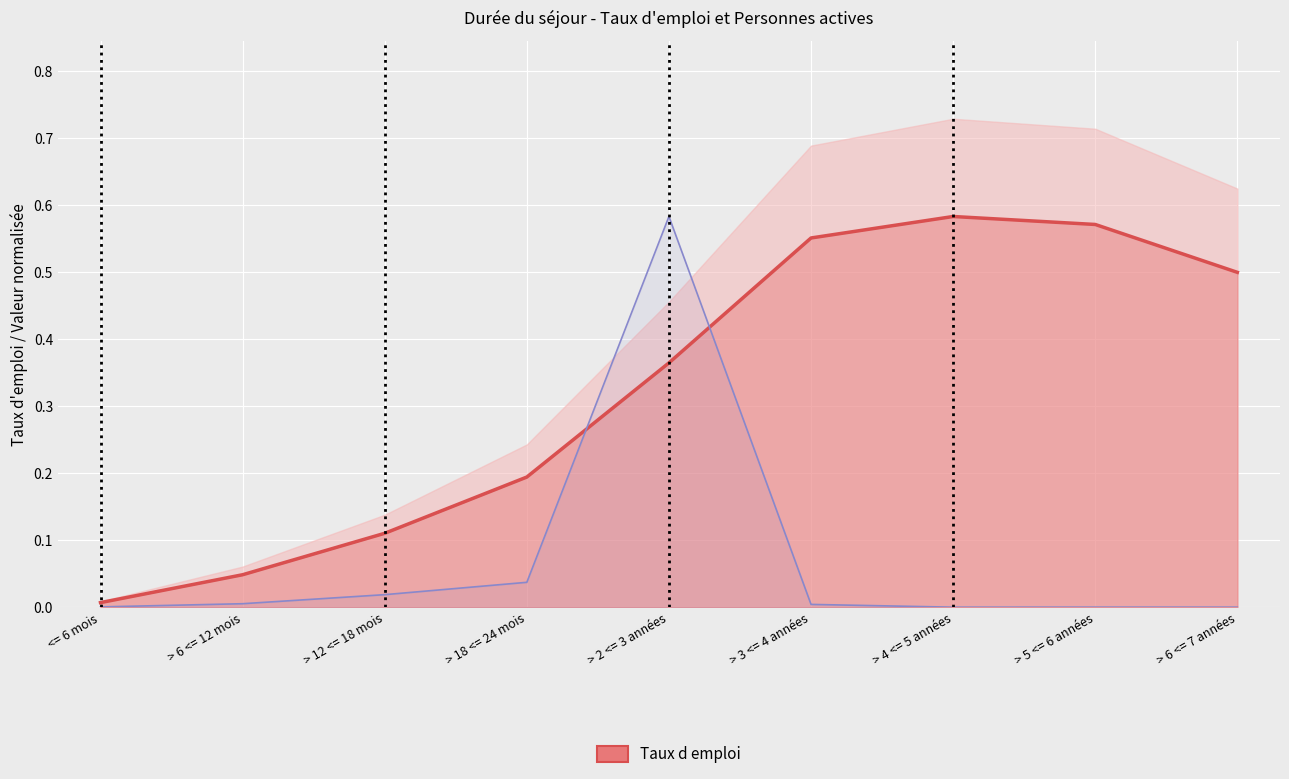

At which category does Taux d emploi reach its first local peak?

> 4 <= 5 années